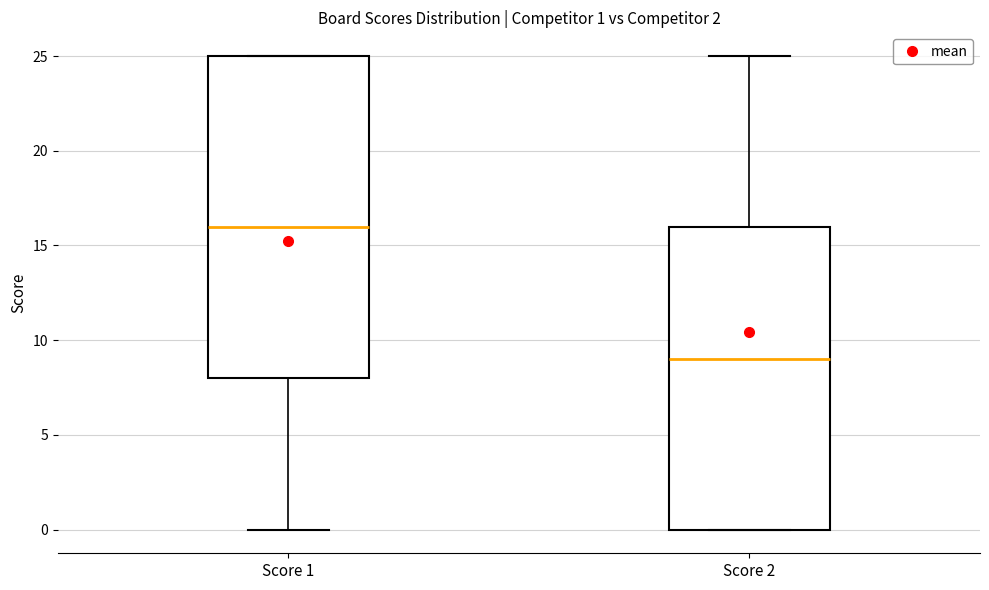

Comparing the boxes themselves (not the whiskers), which one is the tallest?

Score 1